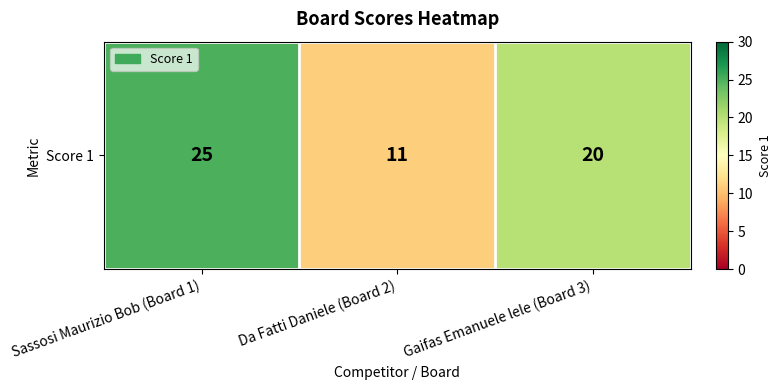

What is the change in value from Sassosi Maurizio Bob (Board 1) to Da Fatti Daniele (Board 2)?

-14